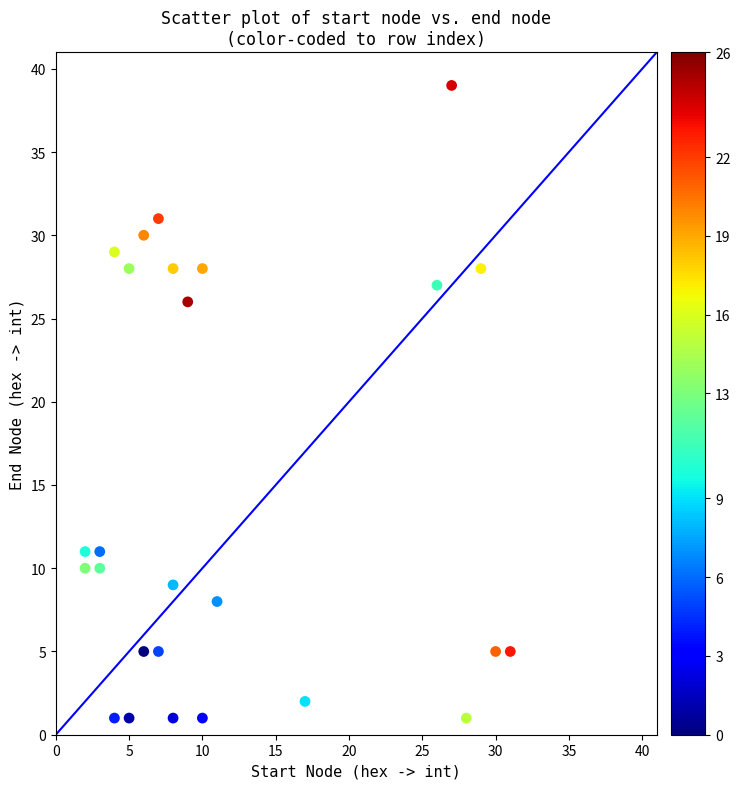

What is the range of Y values (max minus min)?

38